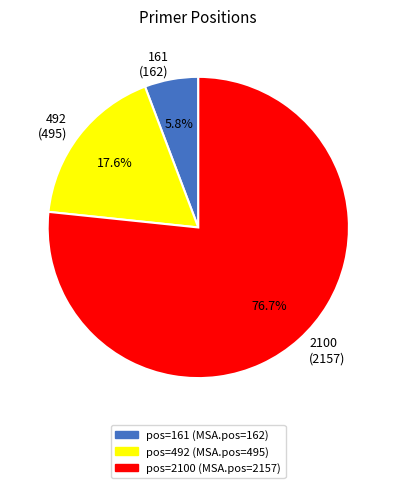

Rank the categories by value from lowest to highest.

161, 492, 2100